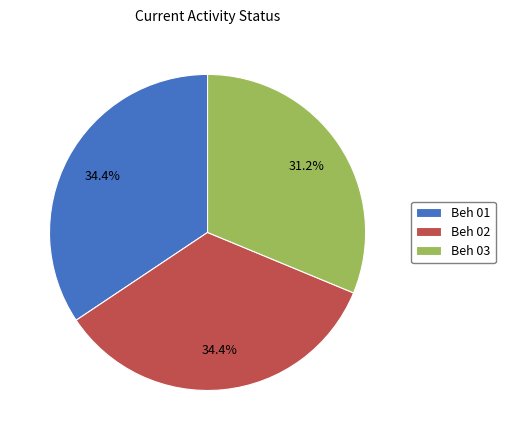

Is it true that Beh 02 is 18% of the pie?

False